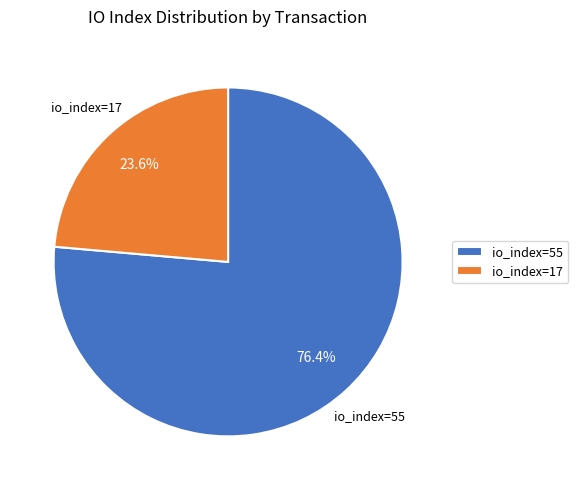

Which has a higher value, io_index=55 or io_index=17?

io_index=55